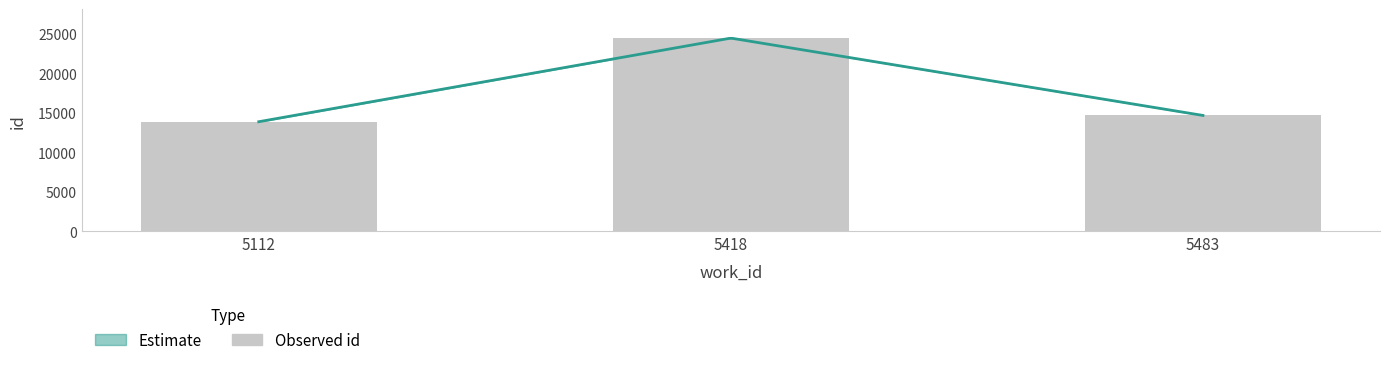

What is the change in value from 5418 to 5483?

-9797